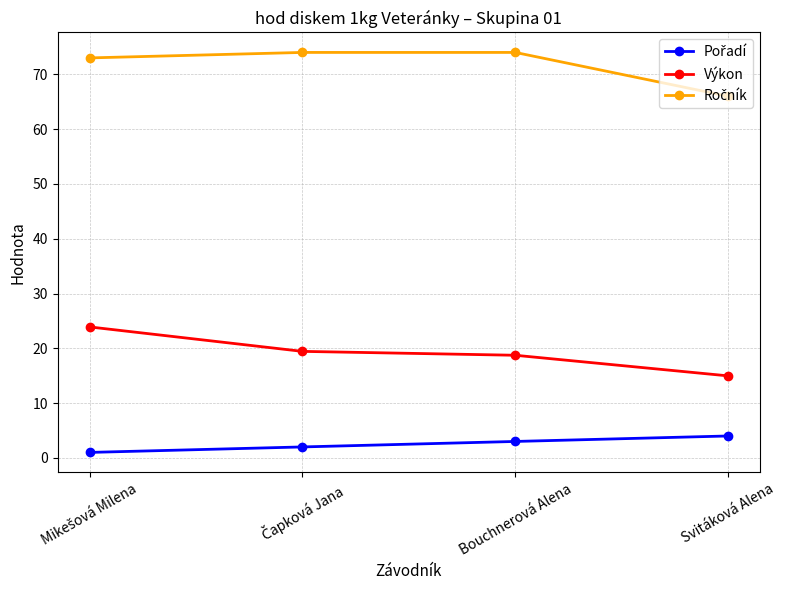

What is the label of the 1st point from the right?

Svitáková Alena